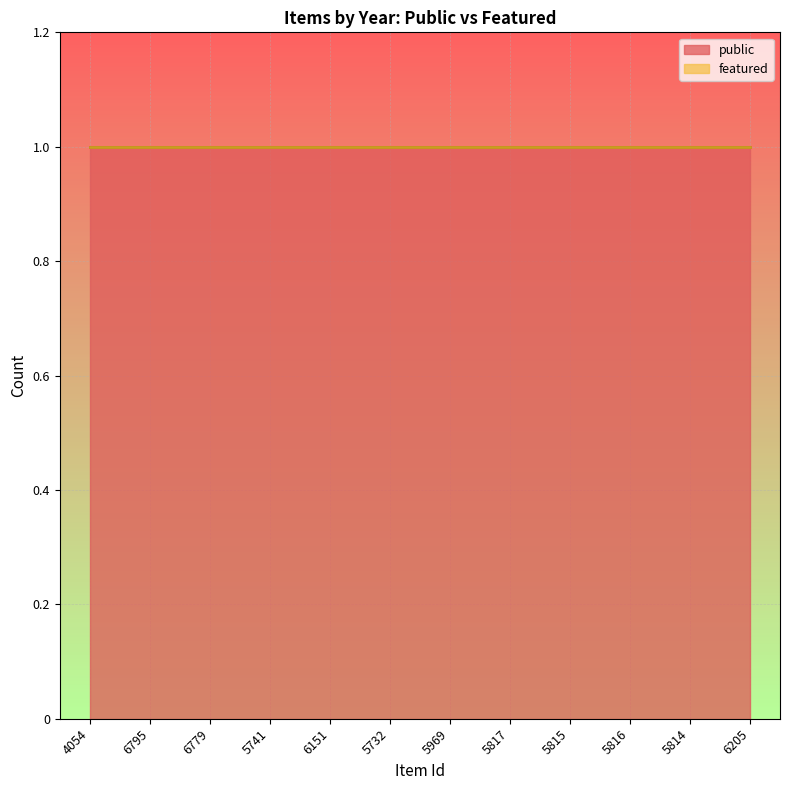

True or false: featured and public cross at least once.

False